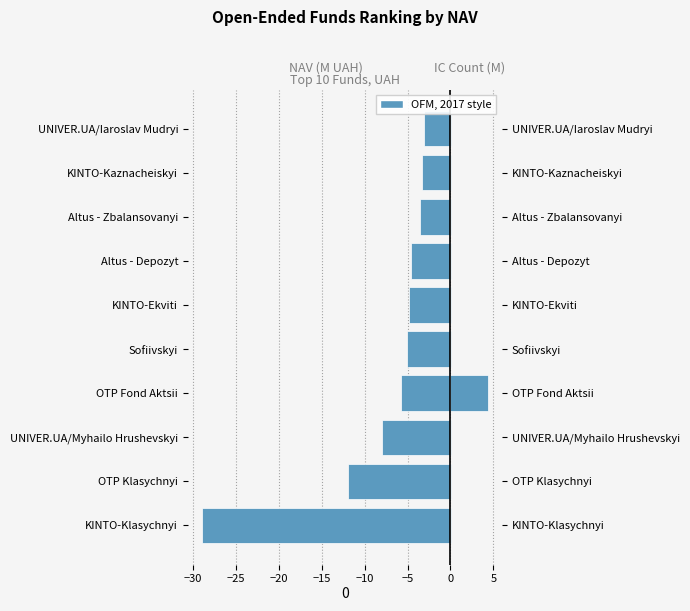

How many groups of bars are there?

10